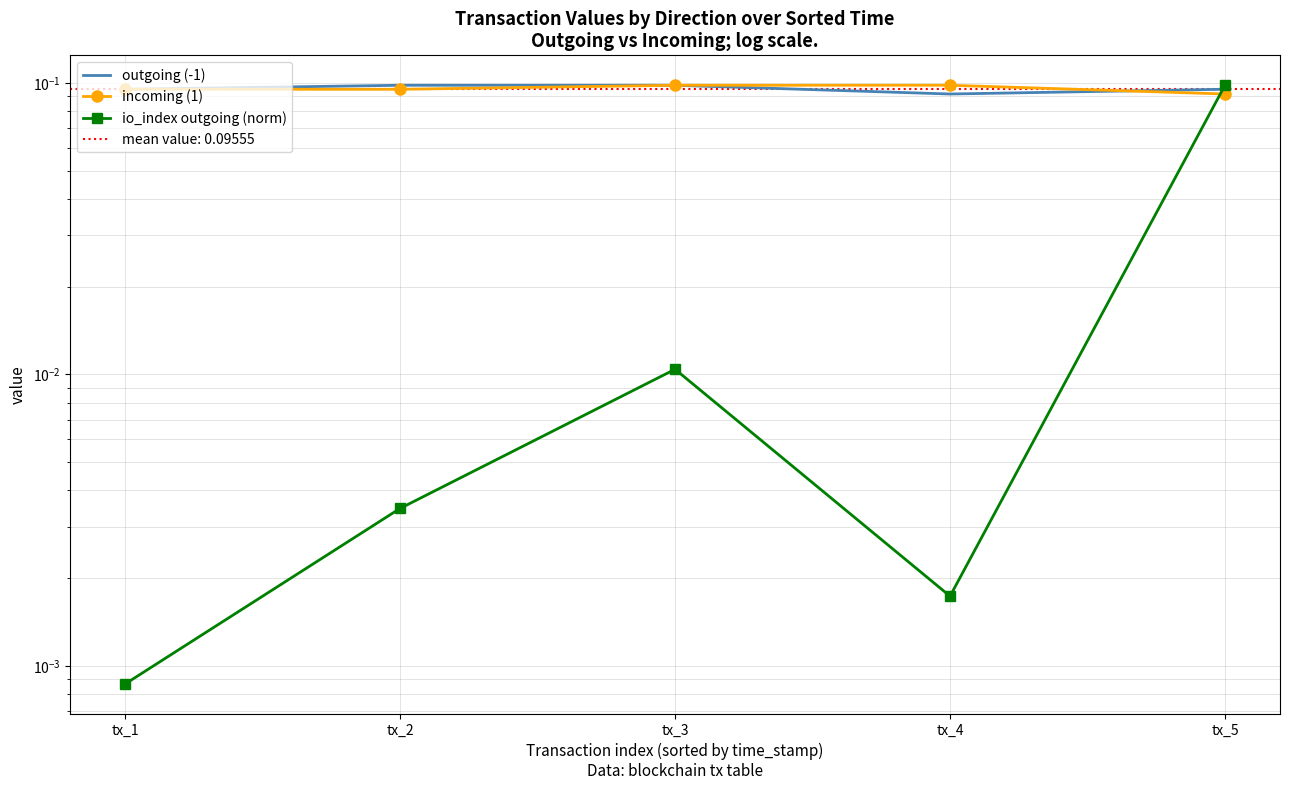

In io_index outgoing (norm), how many points are higher than both neighbors (excluding endpoints)?

1